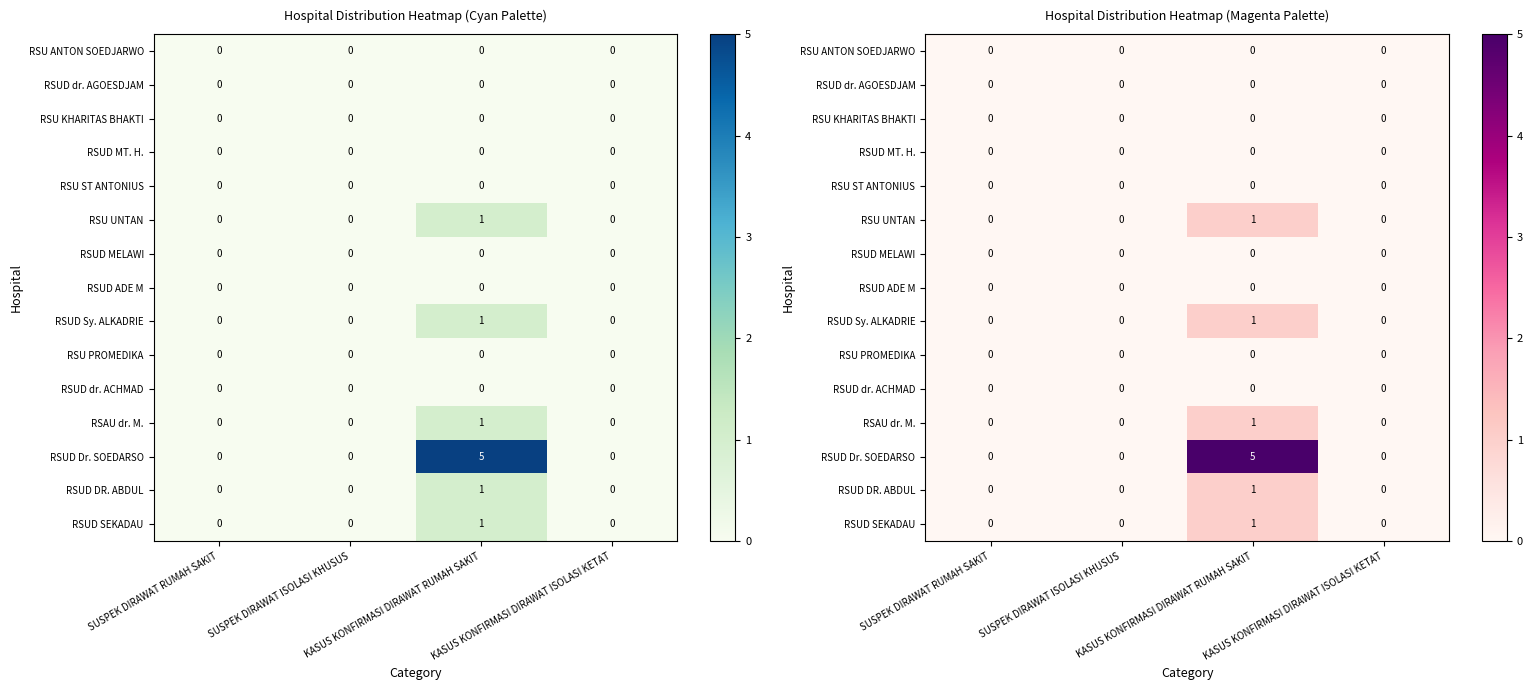

Which series has the largest total across all categories?

RSUD Dr. SOEDARSO